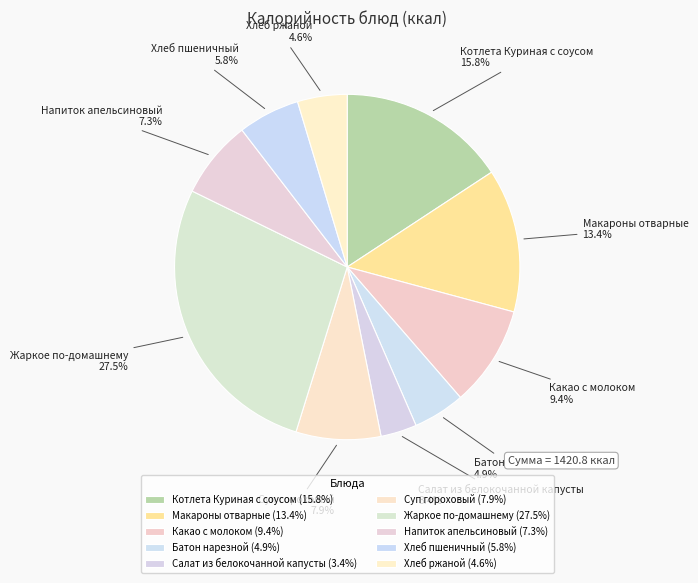

To the nearest percent, what percentage of the pie is Батон нарезной?

5%